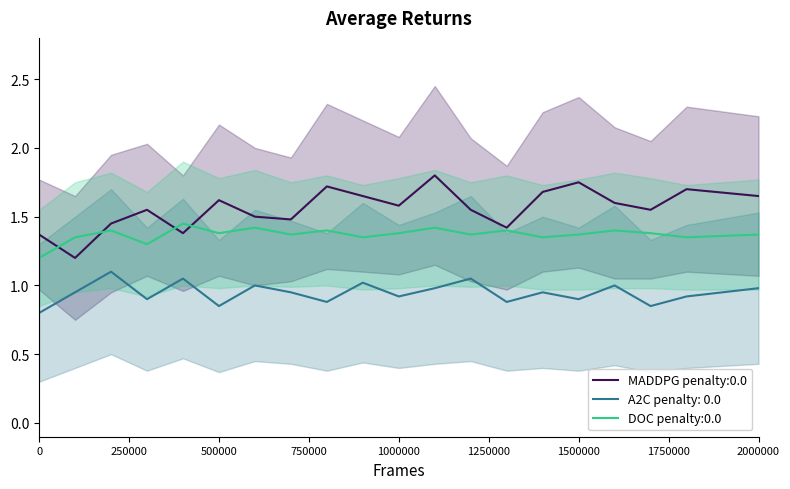

Is it true that DOC penalty:0.0 equals 2.0 at 2000000?

False